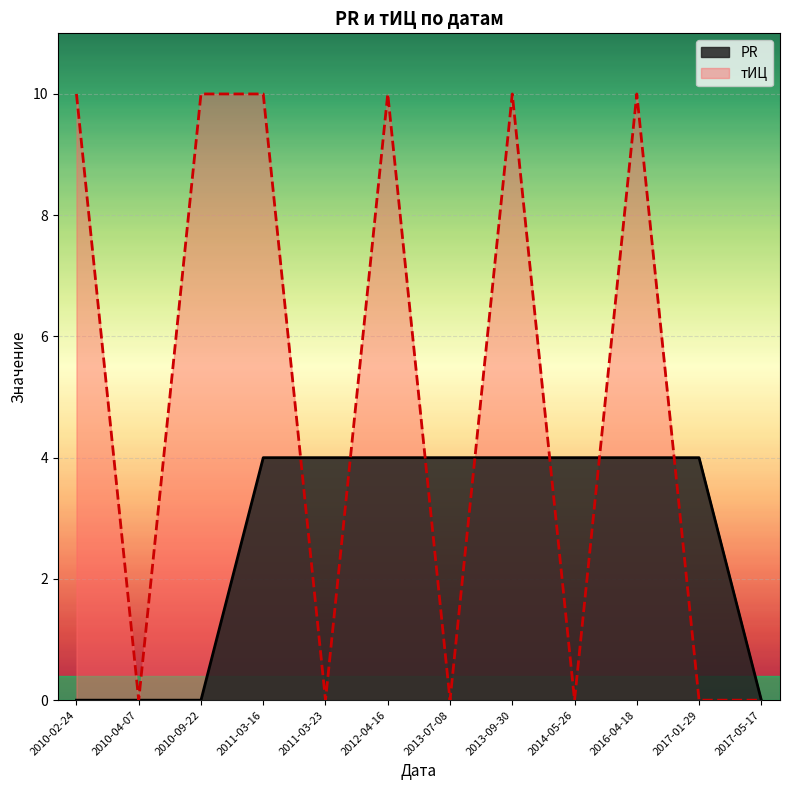

Which series changed the most between 2011-03-16 and 2011-03-23?

тИЦ